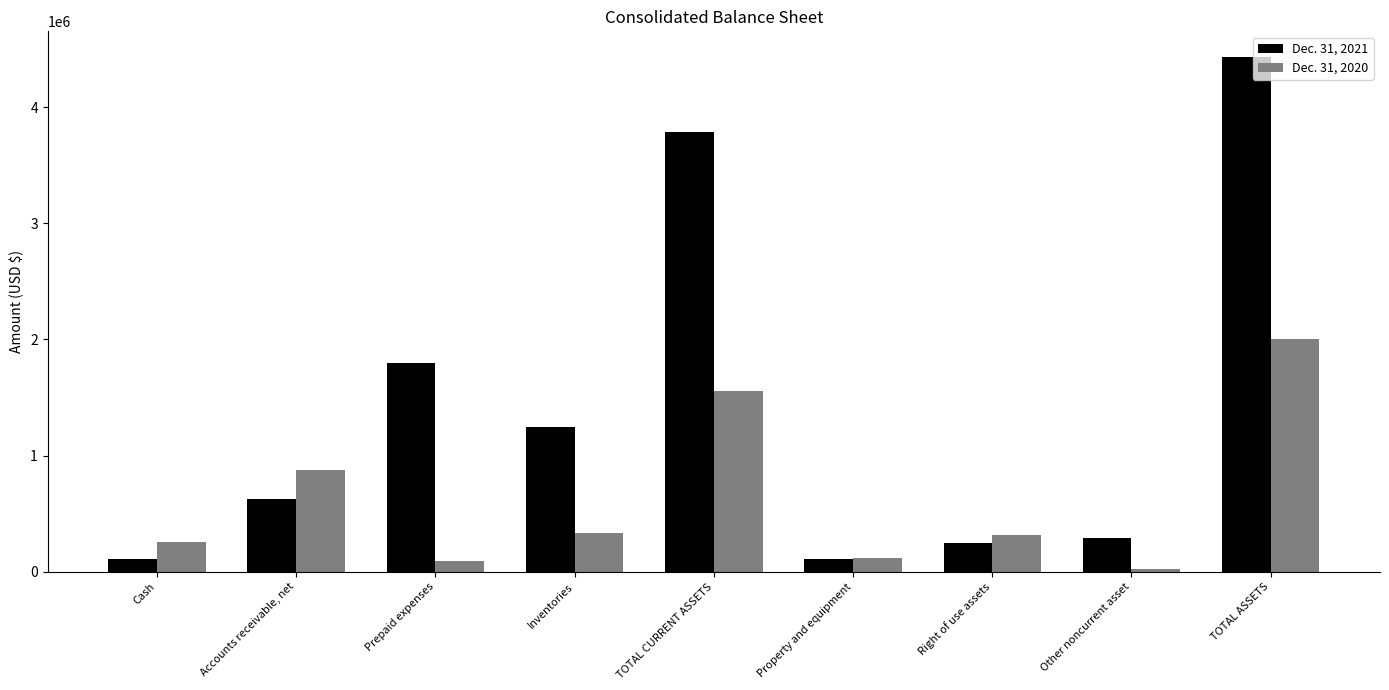

What is the value of the Dec. 31, 2021 bar at the 6th from the left?

111000